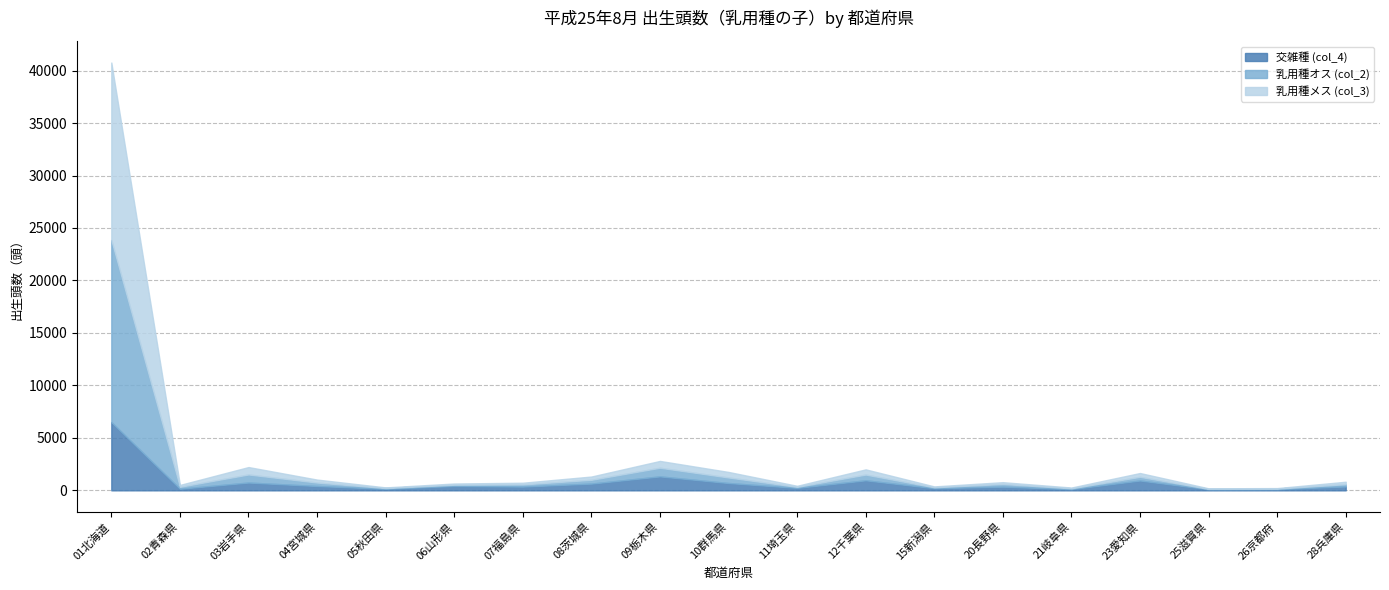

At 03岩手県, list the series in order from largest to smallest.

乳用種オス (col_2), 交雑種 (col_4), 乳用種メス (col_3)